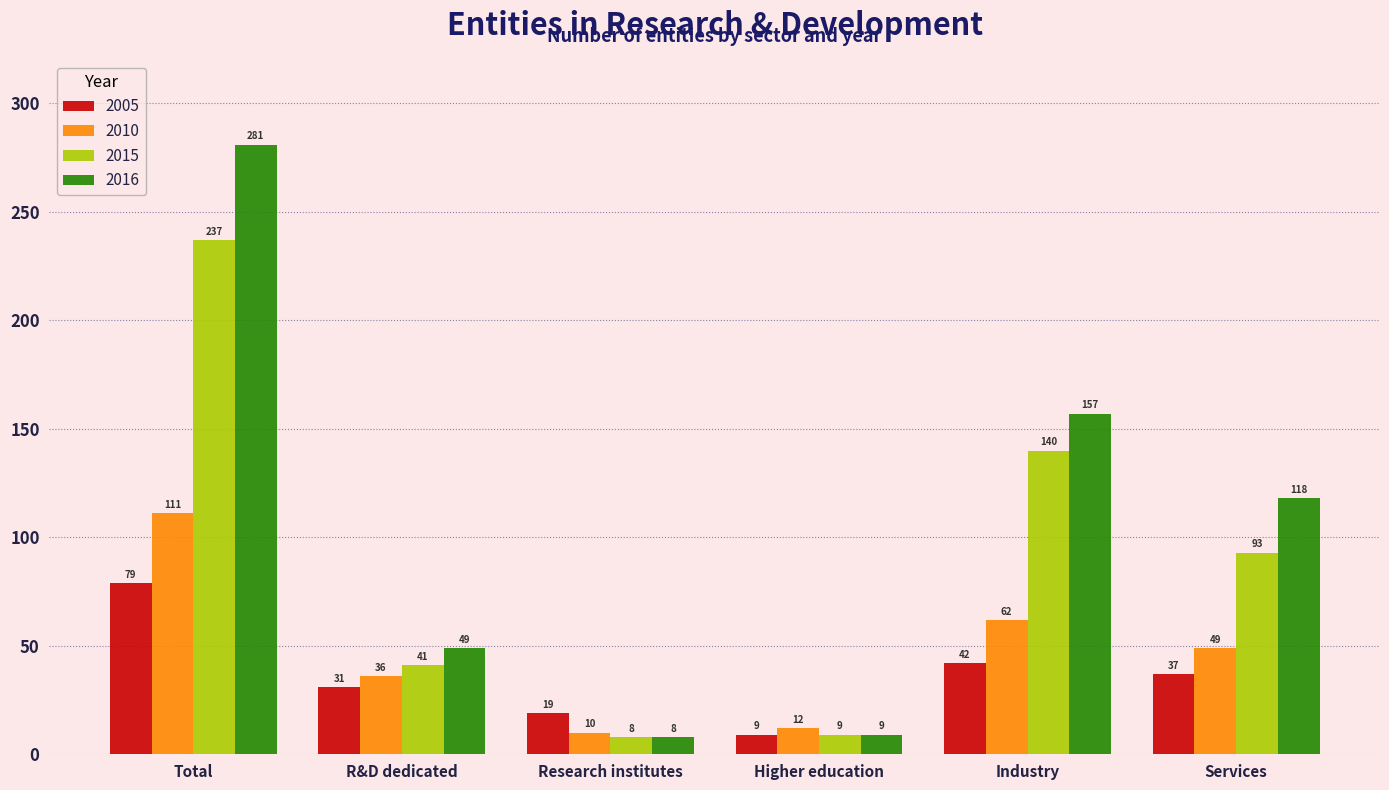

Which series has the largest range (max minus min)?

2016